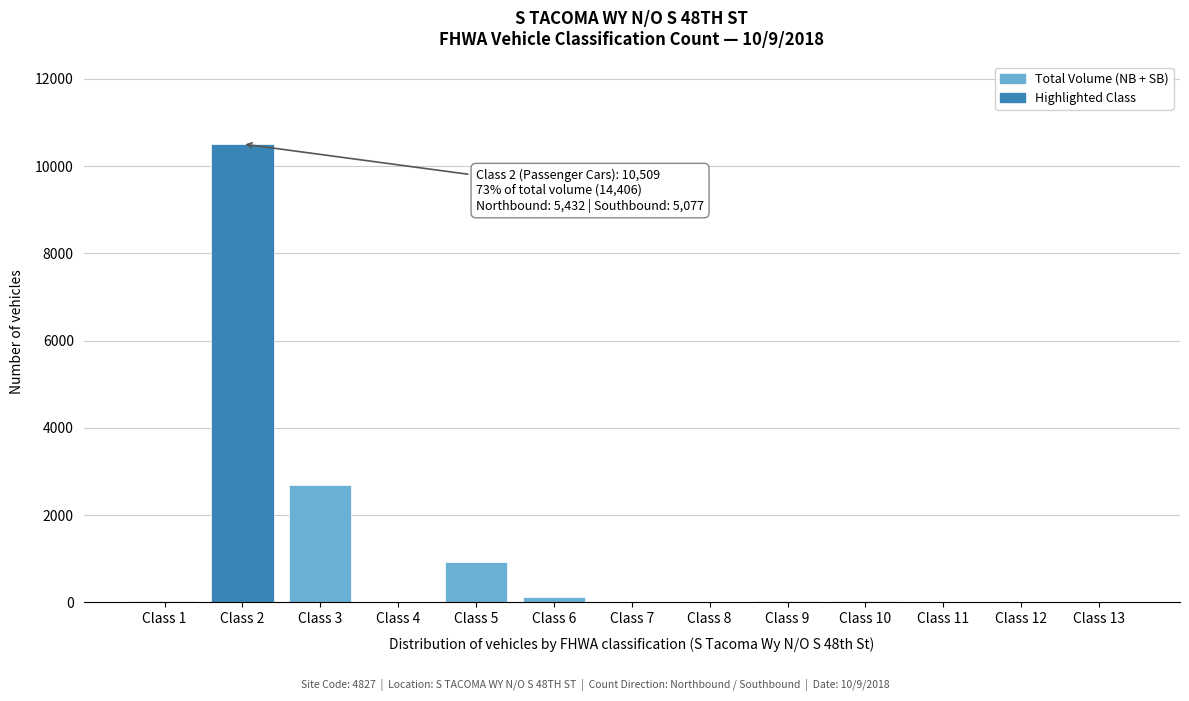

What is the sum of all values?

14406